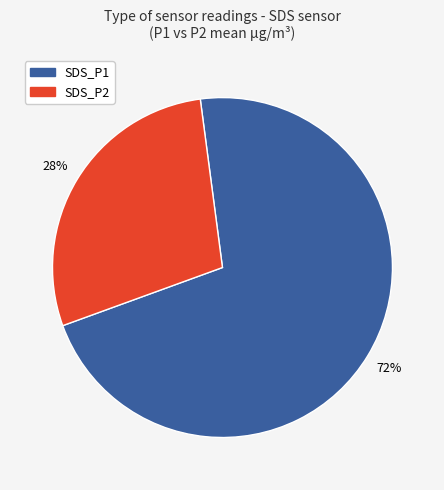

Which slice is the largest?

SDS_P1